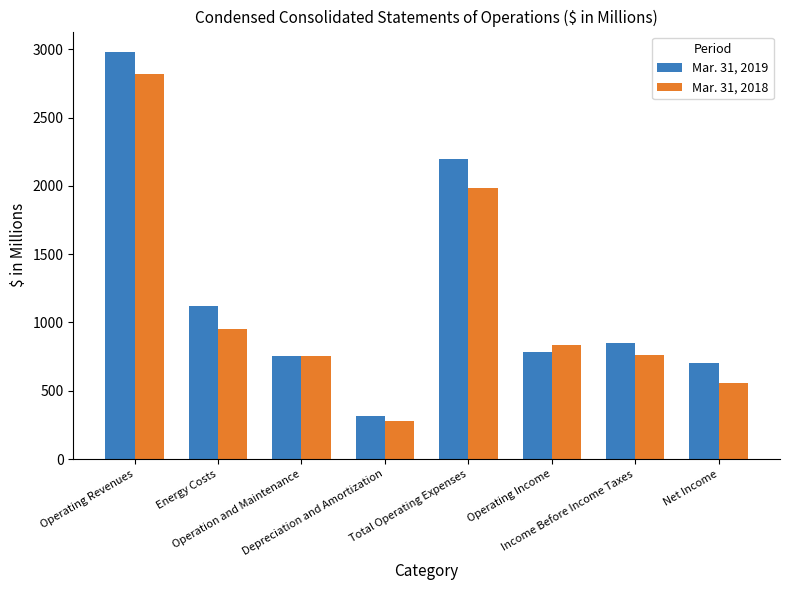

List the series in order of their overall mean, highest first.

Mar. 31, 2019, Mar. 31, 2018